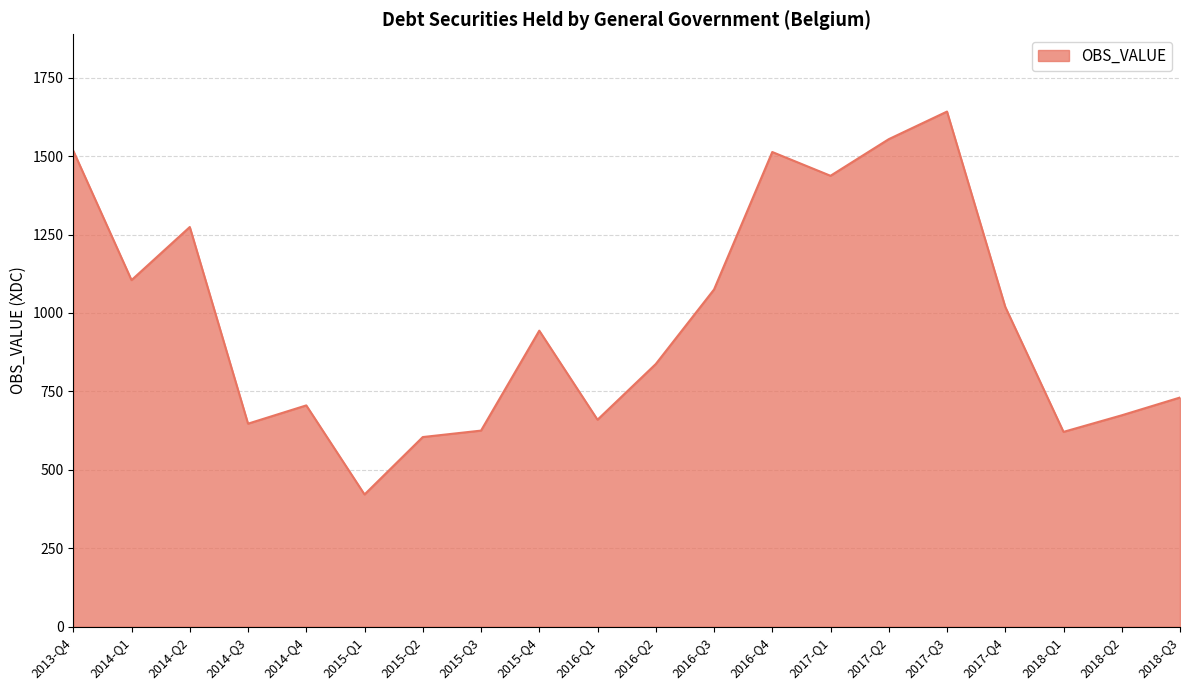

Is it true that the value at 2017-Q2 is 1553.9?

True